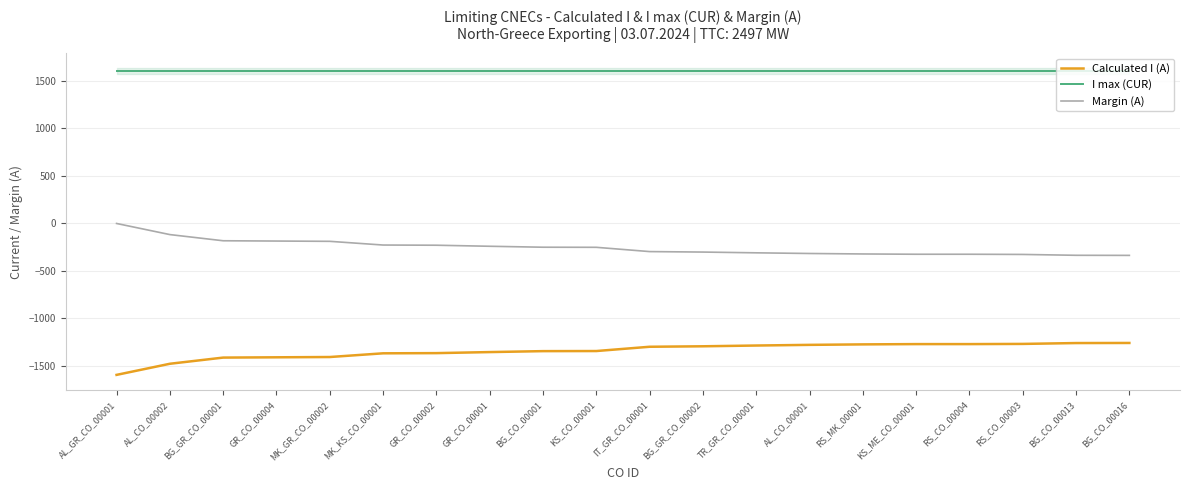

At which label does Margin (A) reach its peak?

AL_GR_CO_00001